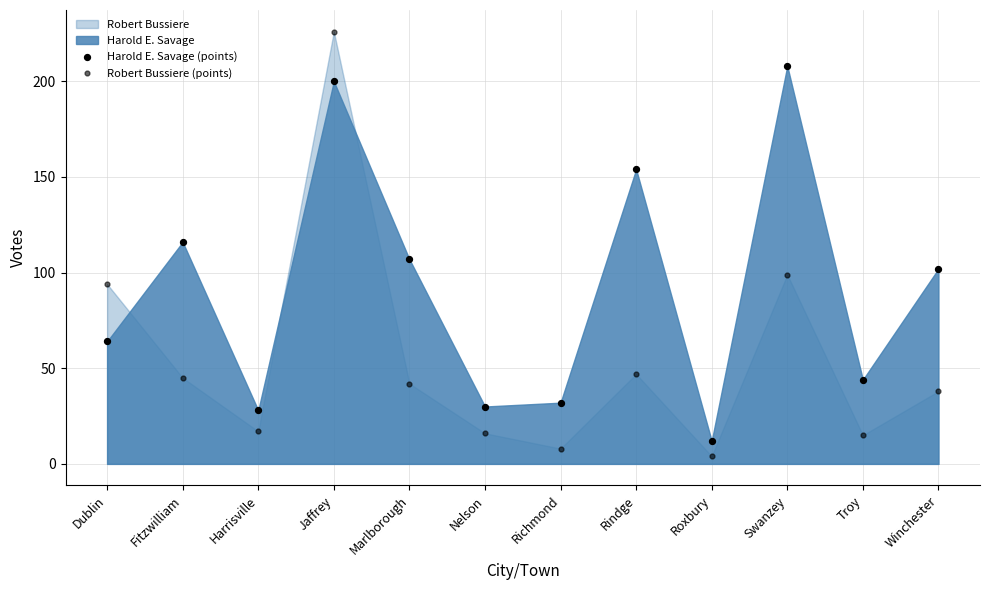

Count the number of points in this scatter plot.

24